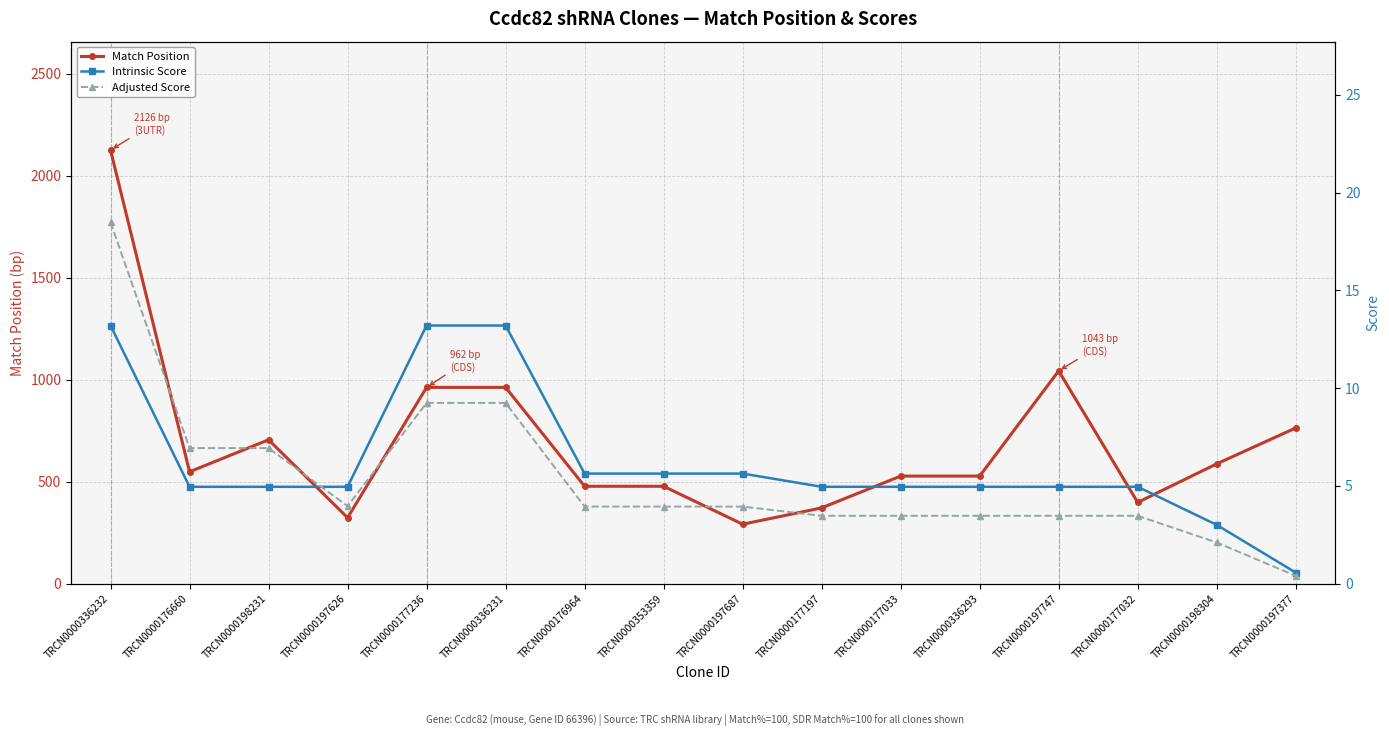

True or false: Adjusted Score and Match Position cross at least once.

False